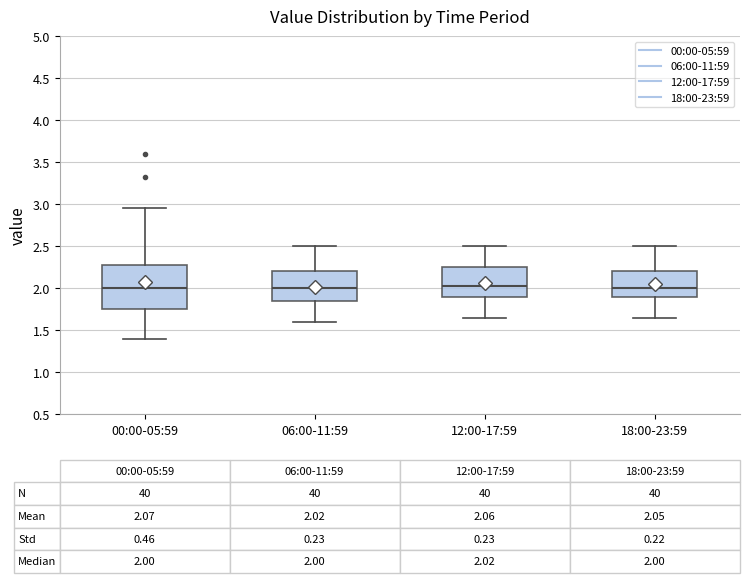

Comparing the boxes themselves (not the whiskers), which one is the tallest?

00:00-05:59